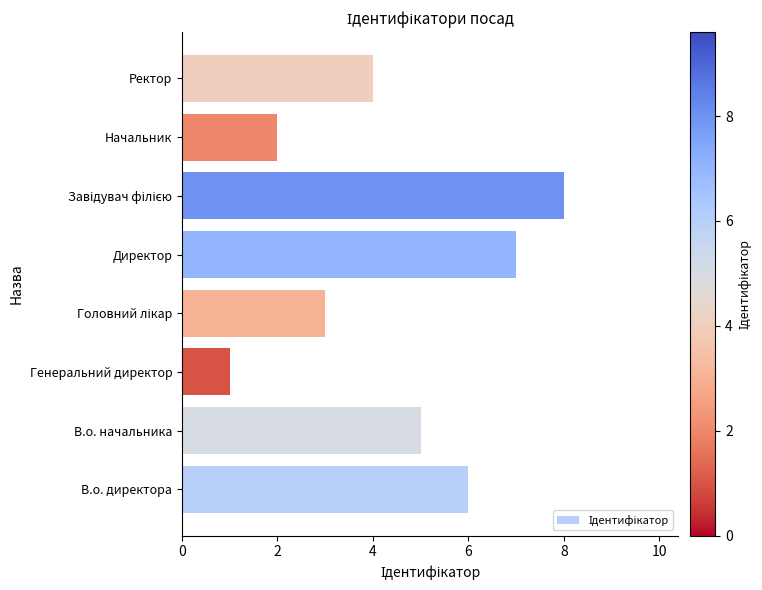

Reading bottom to top, transcribe all the data shown in this chart.

6	5	1	3	7	8	2	4